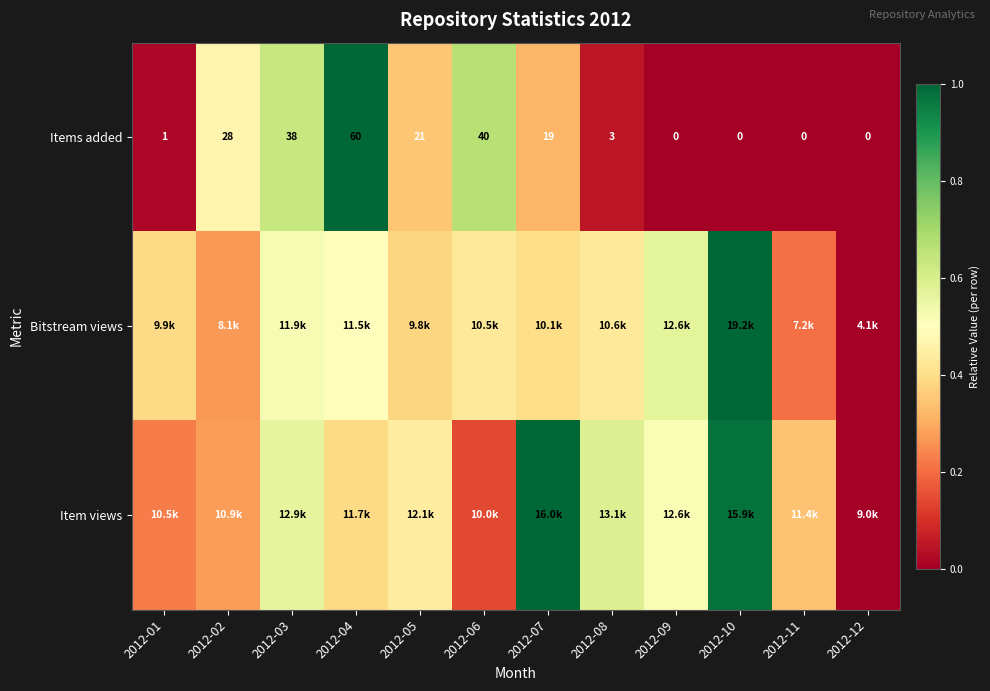

The value of Items added at 2012-06 is 0.9. True or false?

False